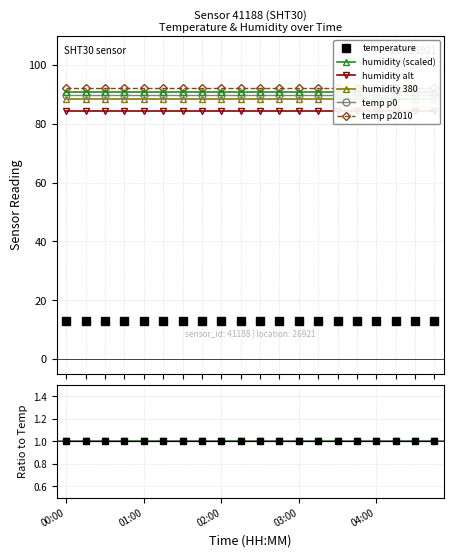

The value of humidity at 04:00 is 162. True or false?

False